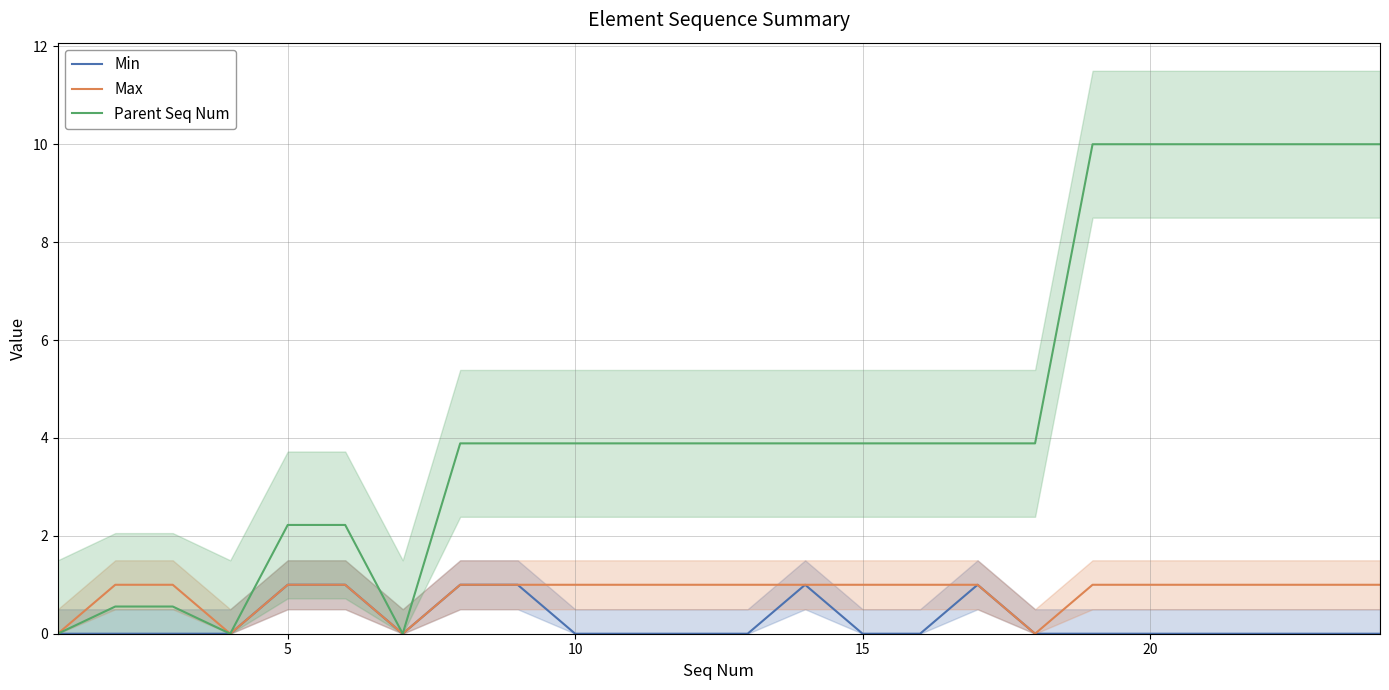

True or false: Parent Seq Num and Max cross at least once.

False